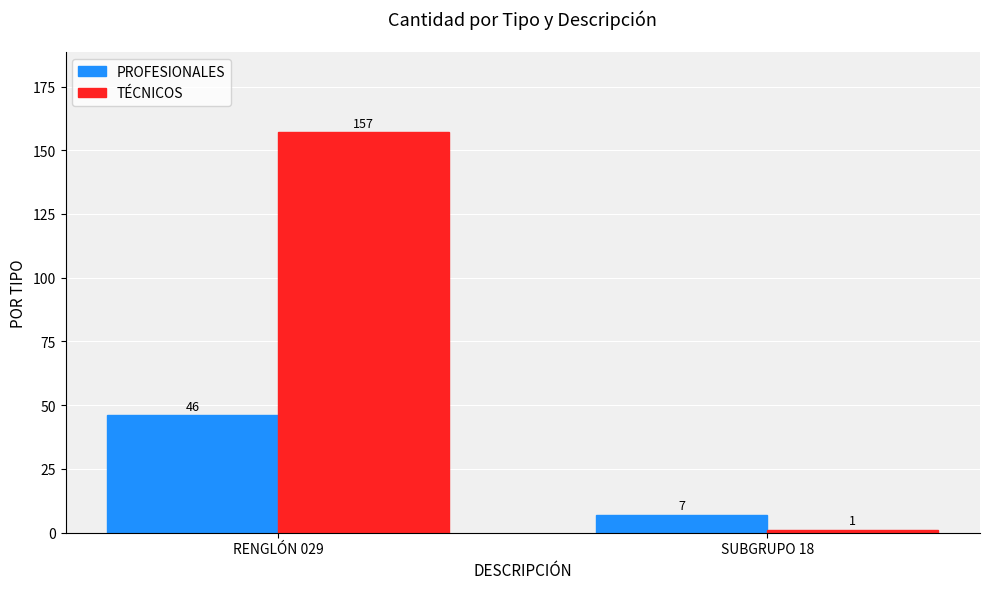

Where is PROFESIONALES nearest to the value 26?

SUBGRUPO 18